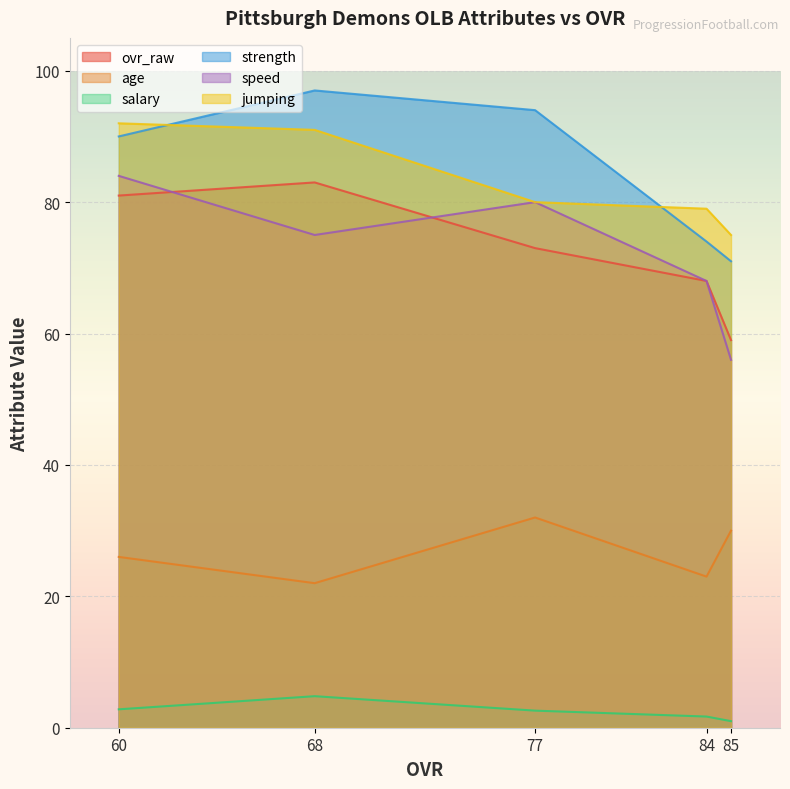

How many lines are shown in the chart?

6